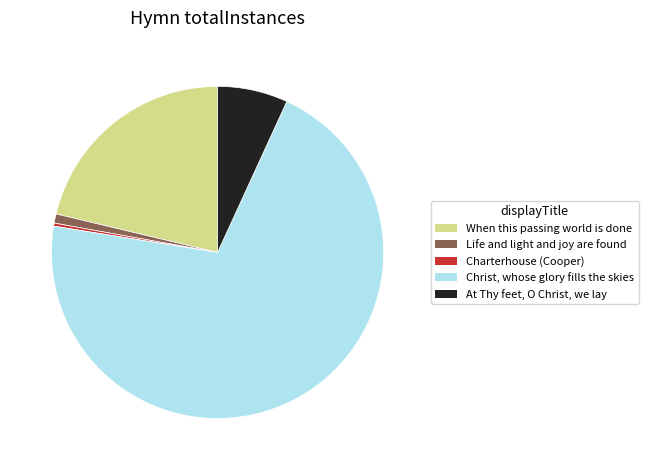

Is the sum of At Thy feet, O Christ, we lay and Charterhouse (Cooper) greater than half?

No